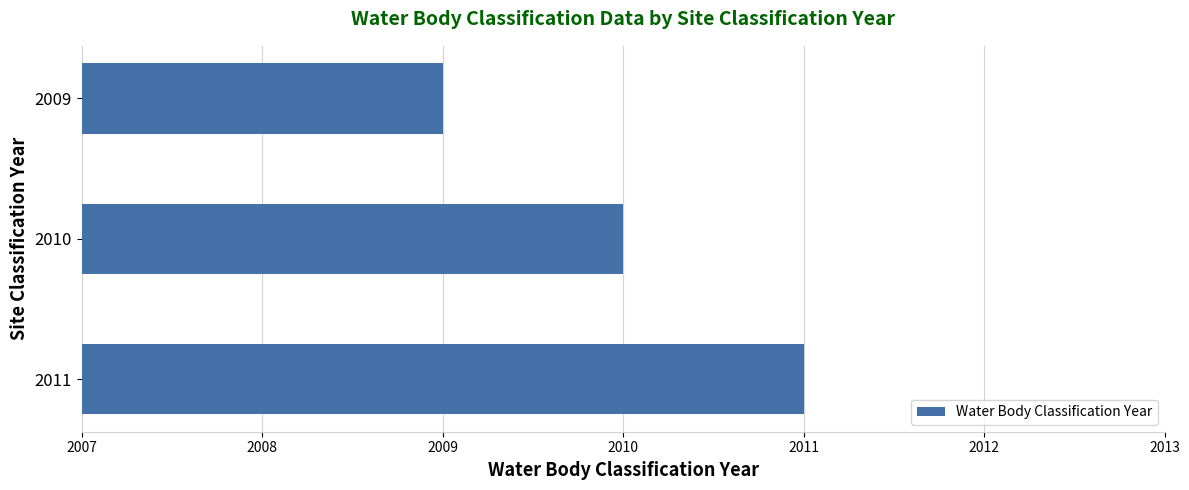

How many data points does each series have?

3